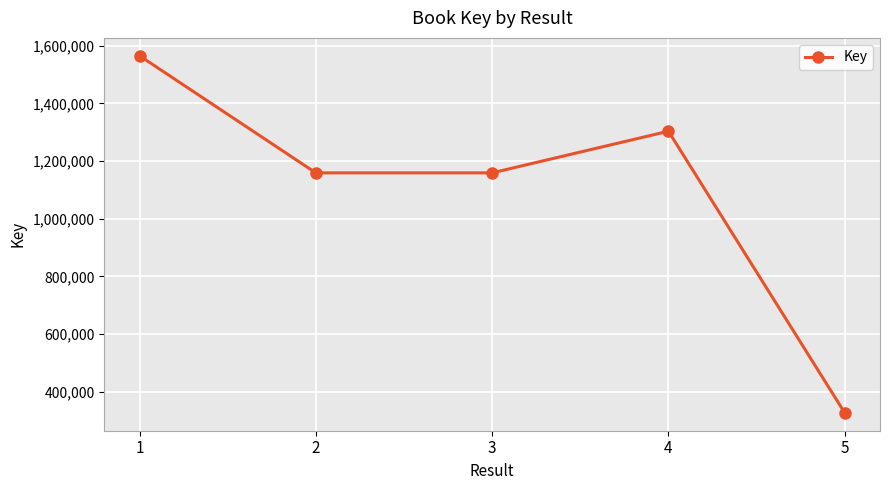

The chart shows a value of 1913810 at 4. True or false?

False